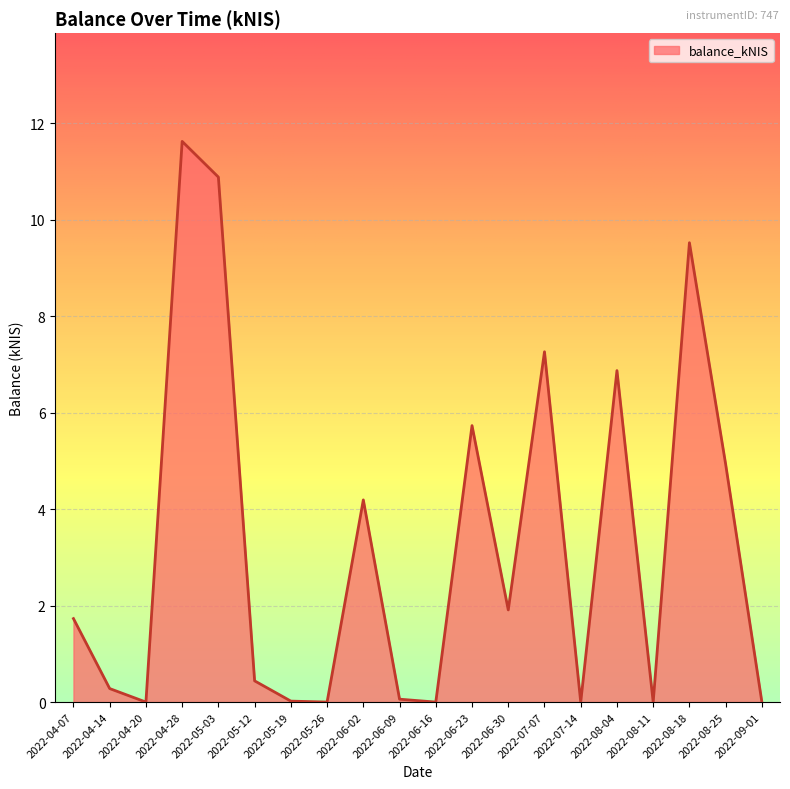

What is the greatest value displayed?

11.6